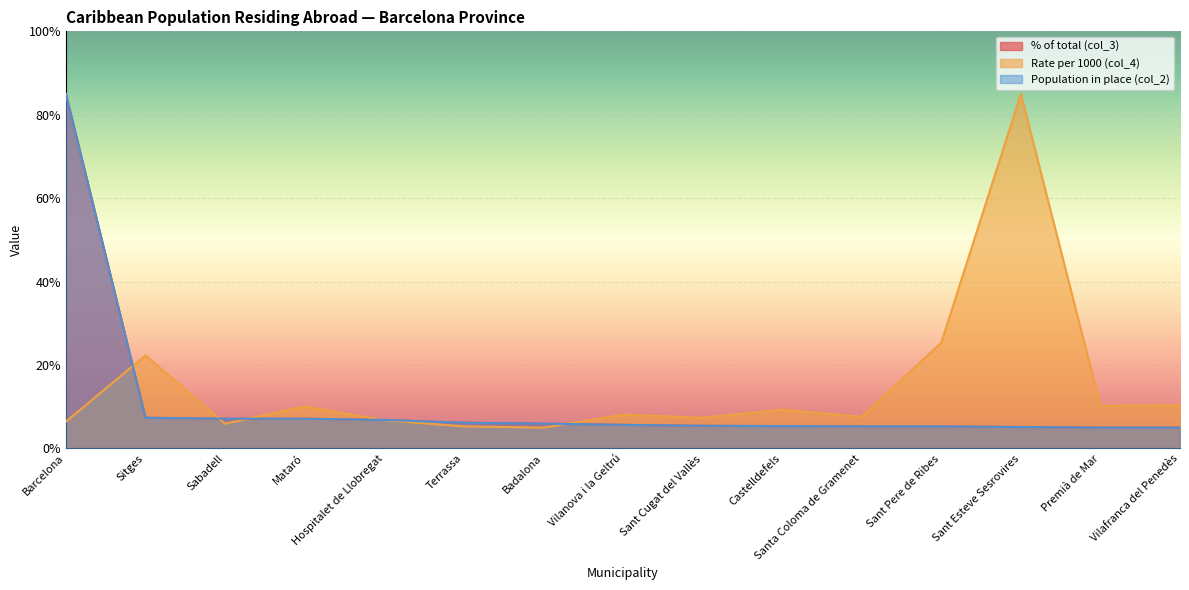

What is the approximate value of Rate per 1000 (col_4) at Hospitalet de Llobregat?

6.8